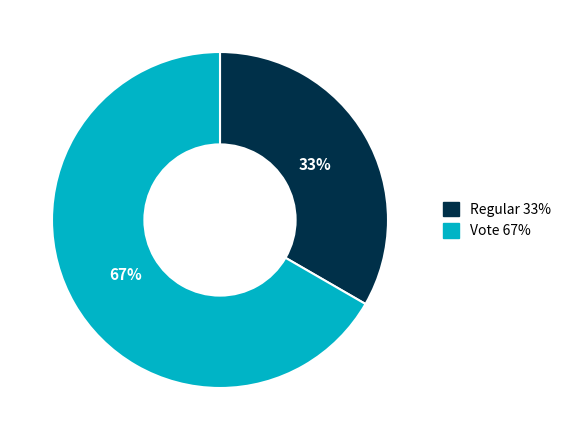

Which category accounts for the majority?

Vote